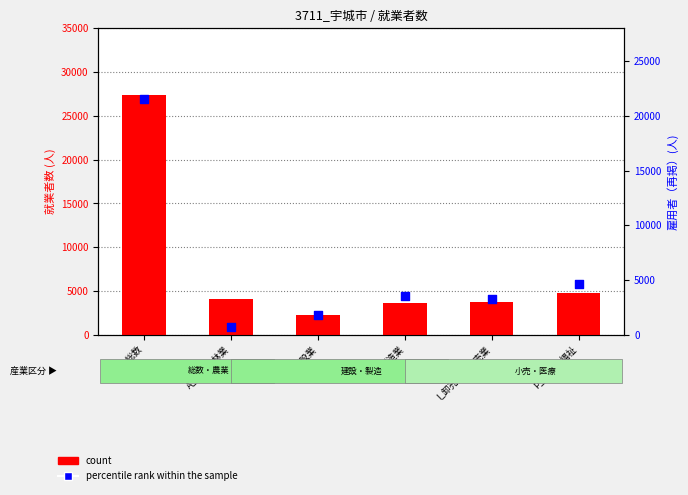

Which series has the largest total across all categories?

count